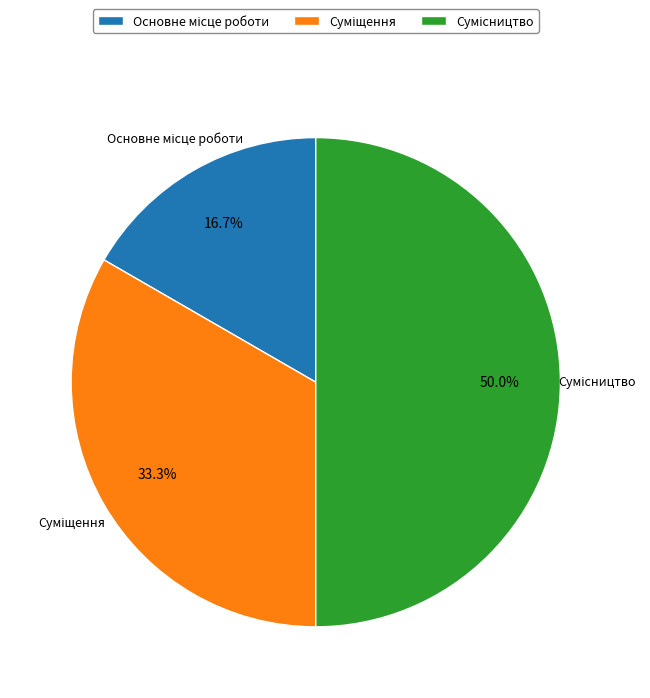

Count the number of slices in the pie.

3